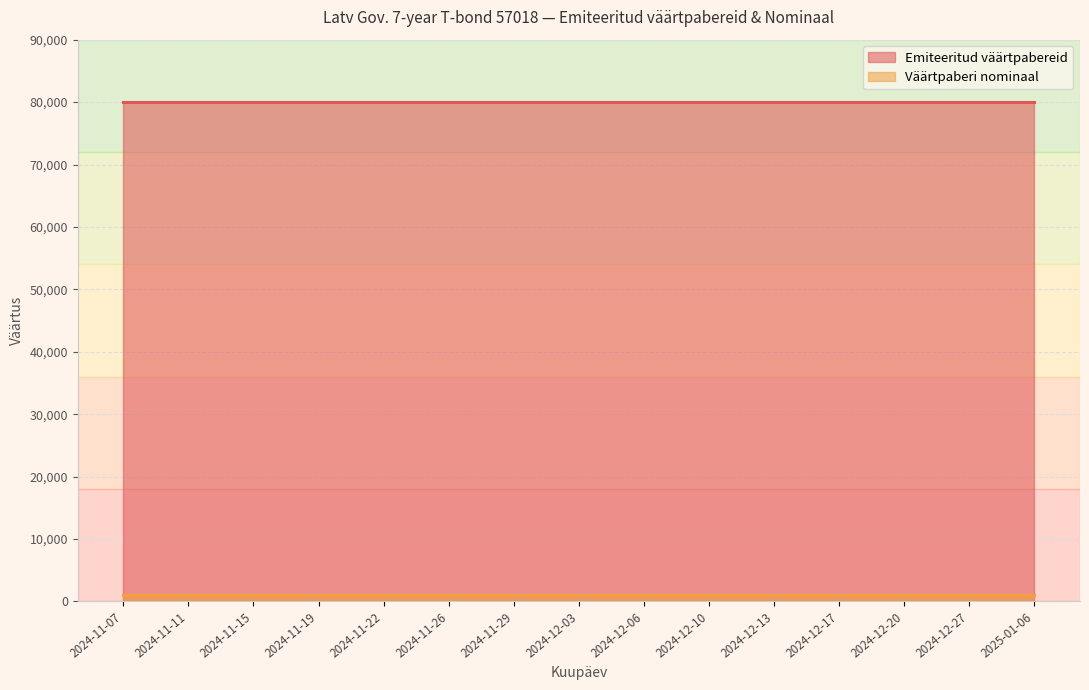

What is the highest value of the Väärtpaberi nominaal series?

1000